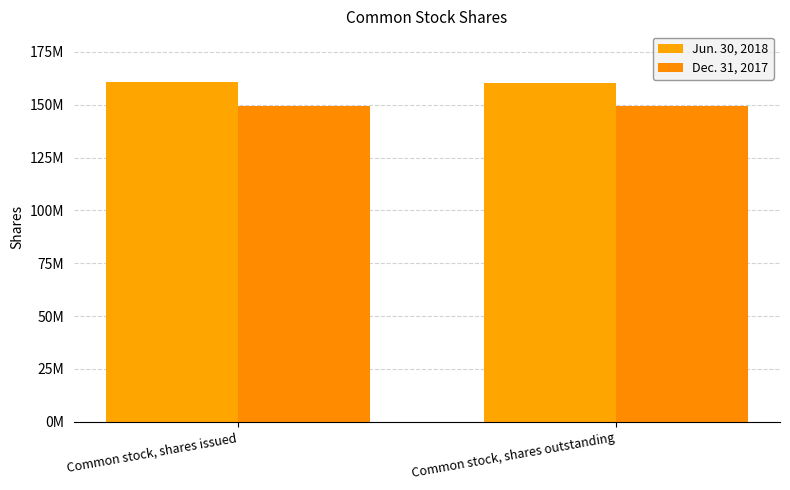

What is the minimum value for Dec. 31, 2017?

149379491